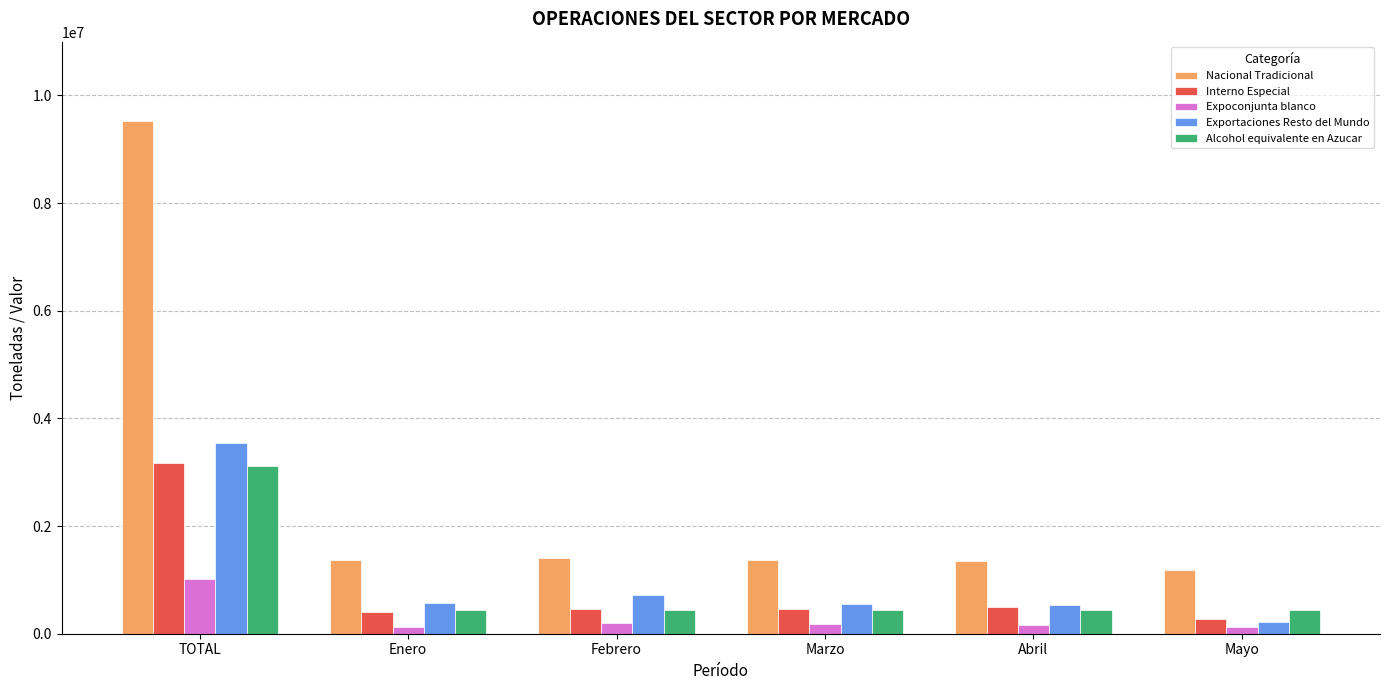

Between TOTAL and Marzo, which series saw the biggest shift?

Nacional Tradicional